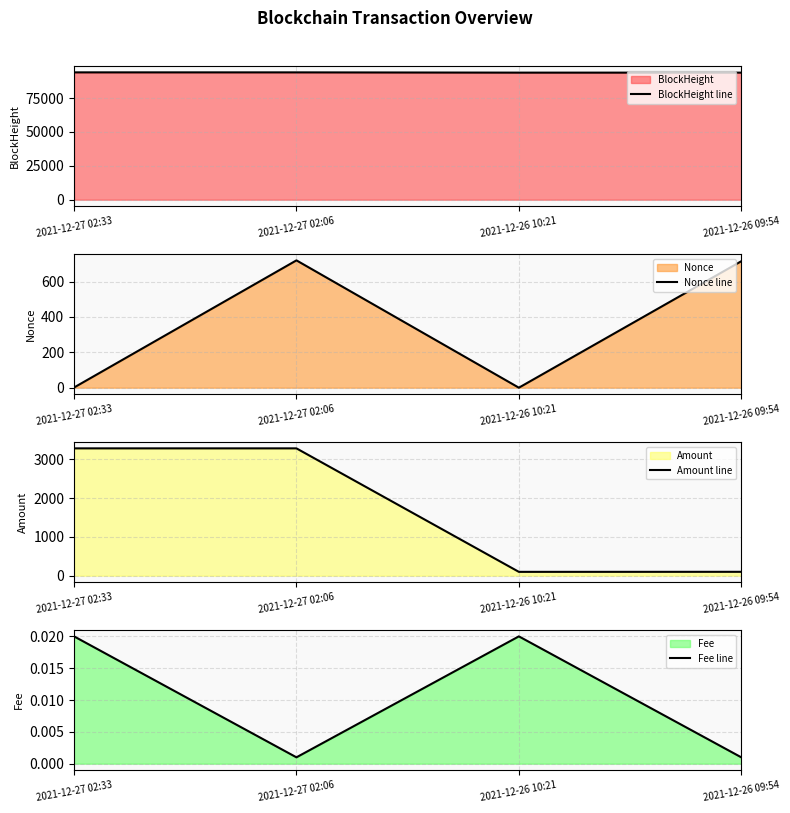

Rank the categories by Nonce line value from lowest to highest.

2021-12-26 10:21, 2021-12-27 02:33, 2021-12-26 09:54, 2021-12-27 02:06